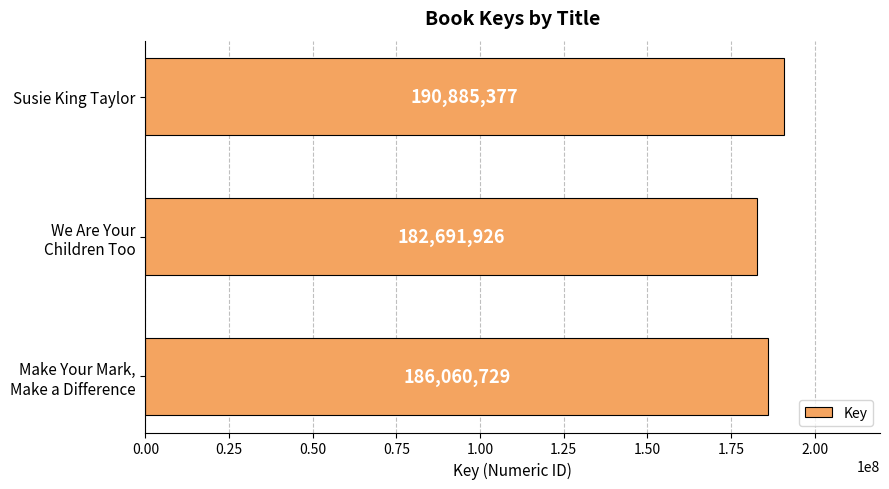

The chart shows a value of 257227977 at Susie King Taylor. True or false?

False